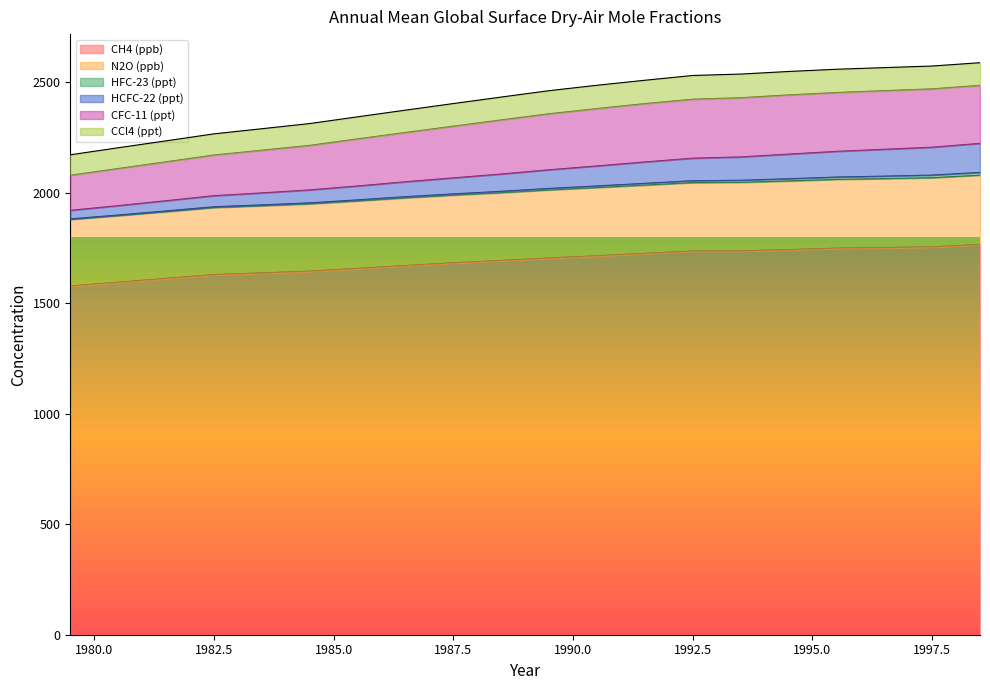

What is the label of the 20th point from the left?

1998.5